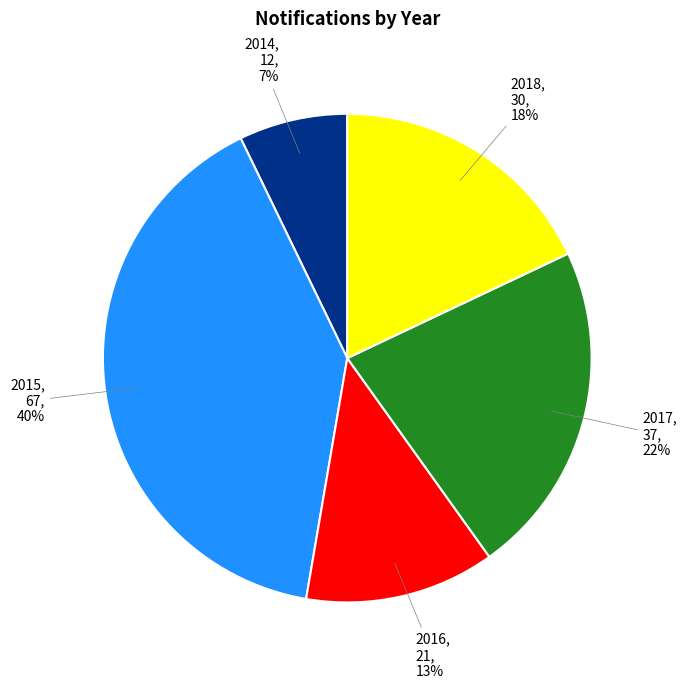

Rank the categories by value from lowest to highest.

2014, 2016, 2018, 2017, 2015